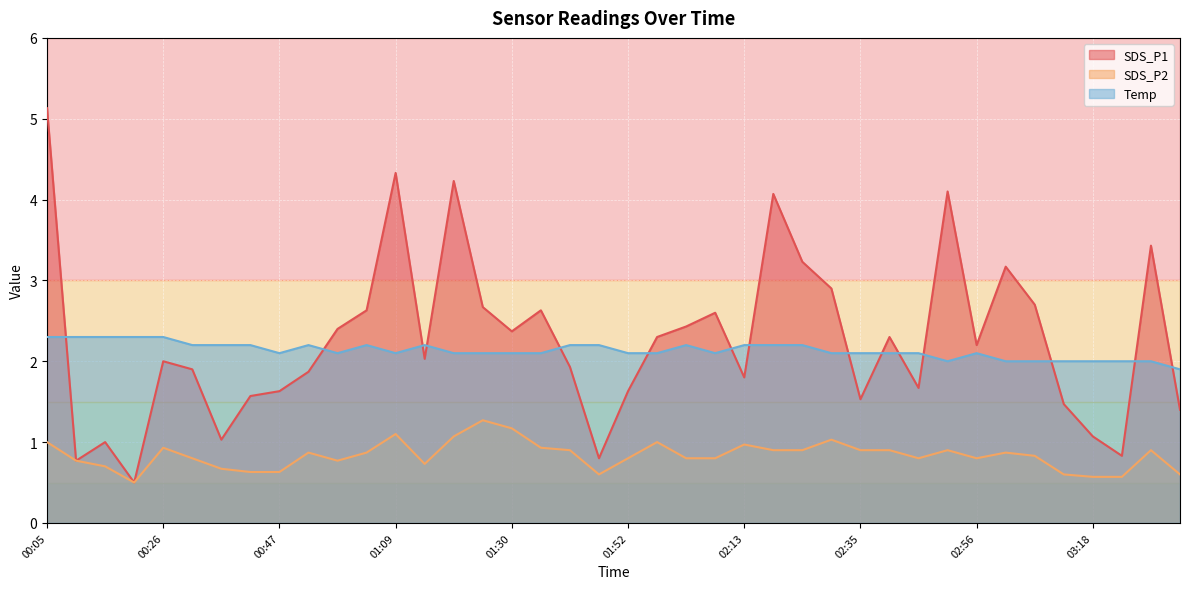

Which series changed the most between 00:58 and 02:29?

SDS_P1